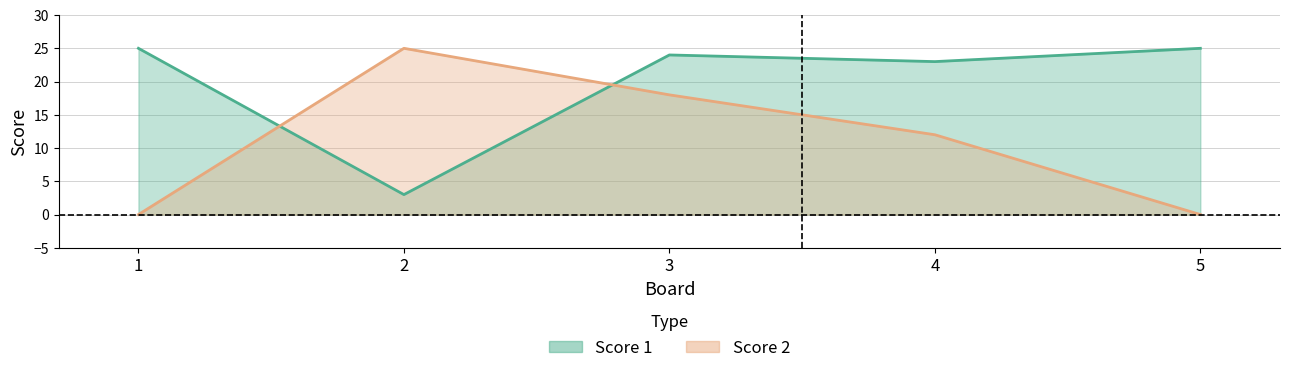

At which category does the chart reach its peak across all series?

1